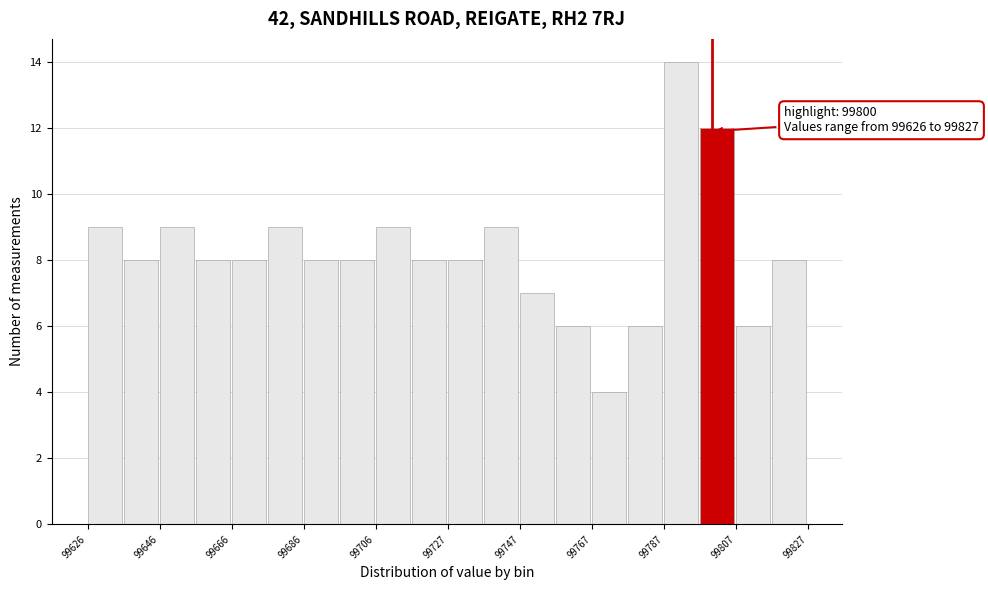

Read against the x-axis, roughly where is the centre of the tallest bar?

99790